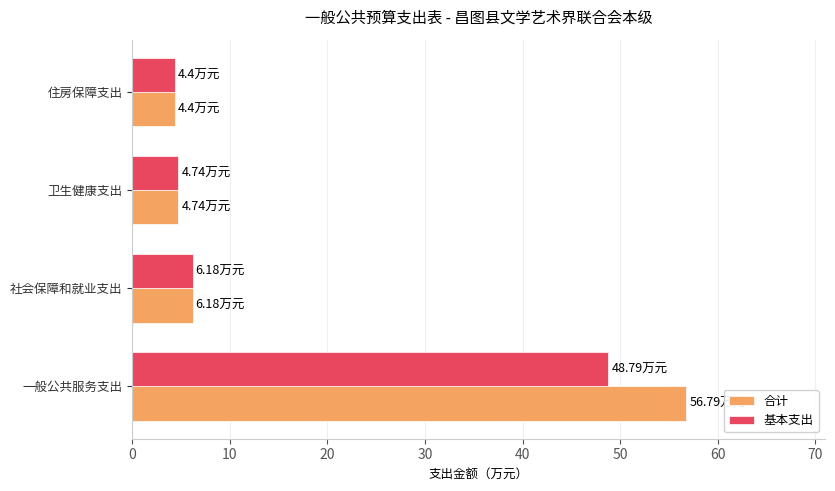

Which series changed the most between 一般公共服务支出 and 社会保障和就业支出?

合计